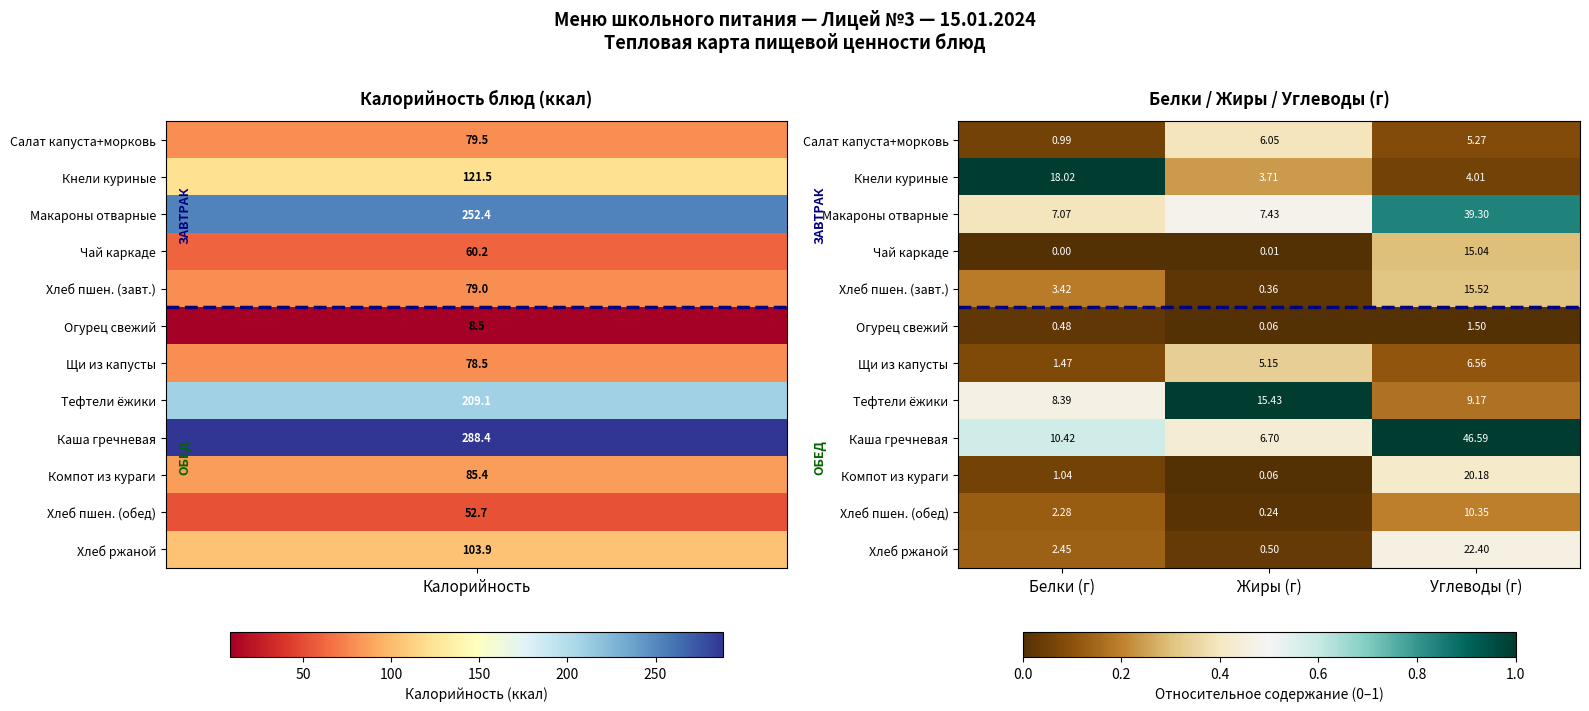

Rank the series by their maximum value, from highest to lowest.

Каша гречневая, Макароны отварные, Хлеб ржаной, Компот из кураги, Кнели куриные, Хлеб пшен. (завт.), Тефтели ёжики, Чай каркаде, Хлеб пшен. (обед), Щи из капусты, Салат капуста+морковь, Огурец свежий